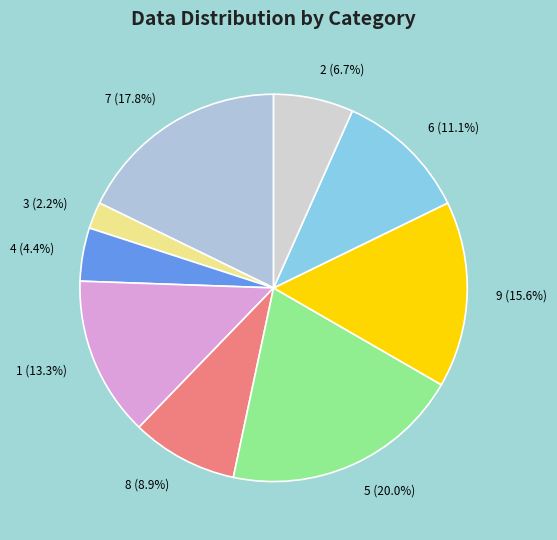

Is it true that 9 is 21% of the pie?

False